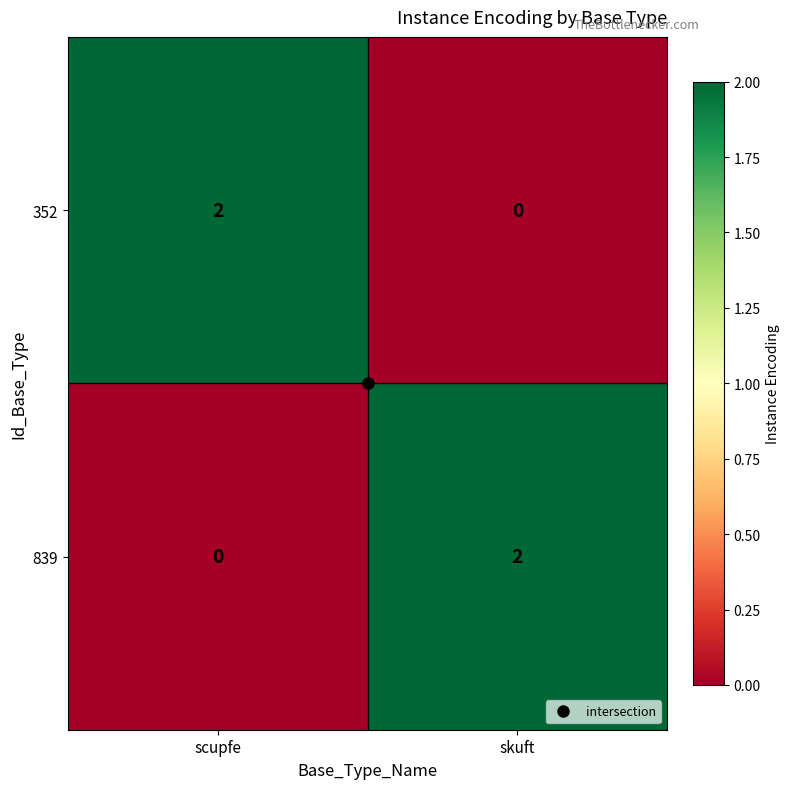

Is the value of 352 at skuft greater than the value of 839 at skuft?

No